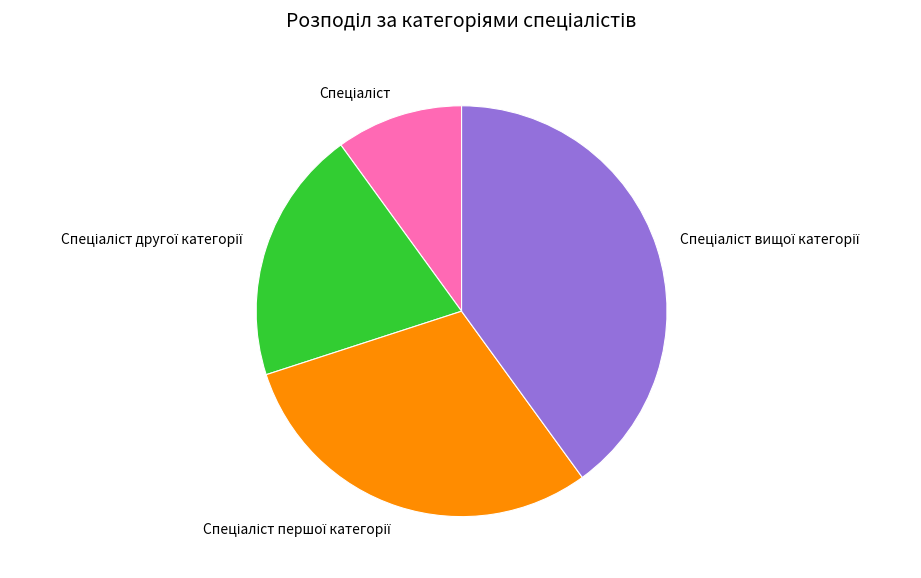

Does any single category account for the majority?

No